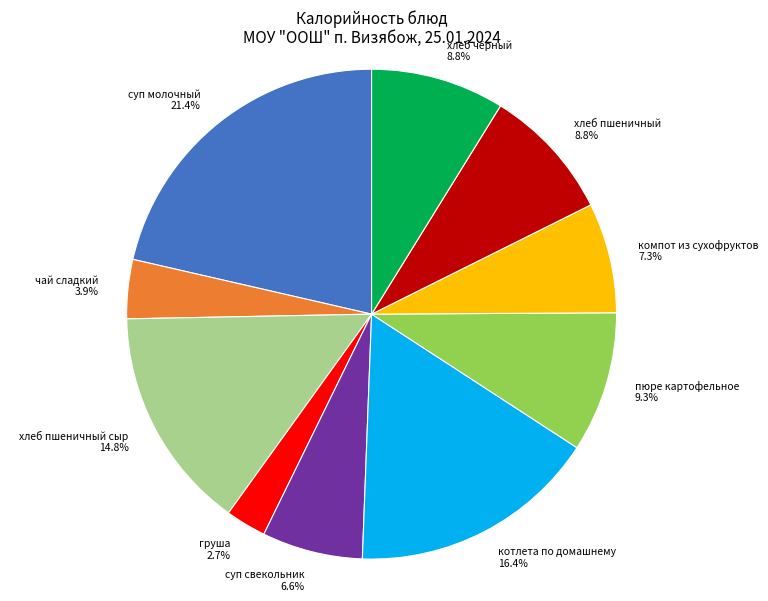

What is the largest slice in the pie chart?

суп молочный 21.4%